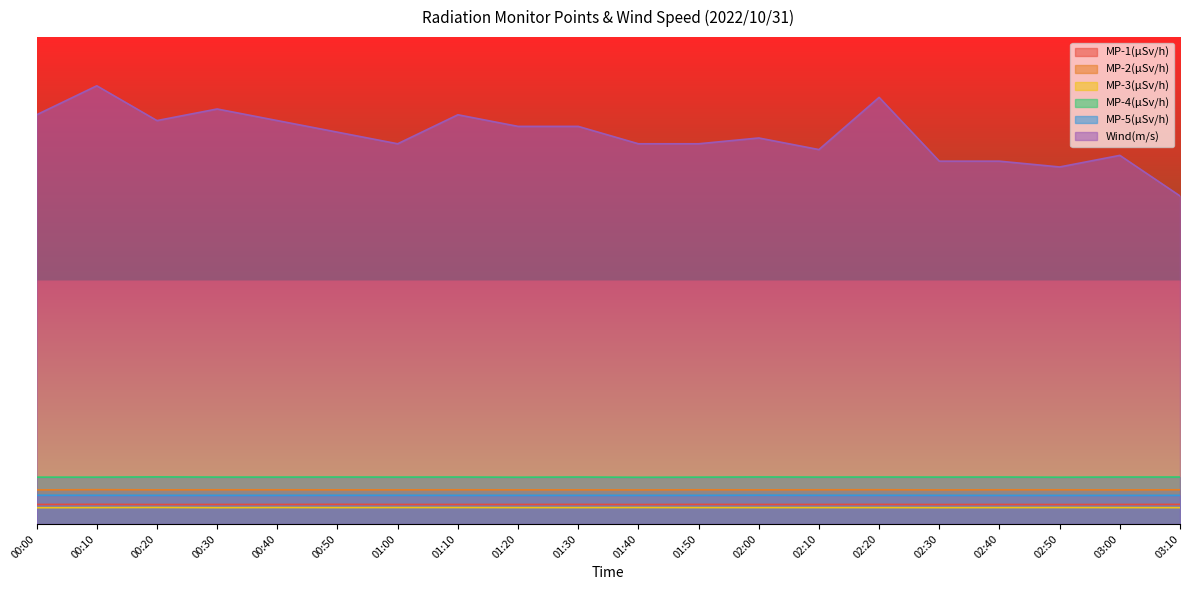

Which label corresponds to the smallest value in the chart?

00:00